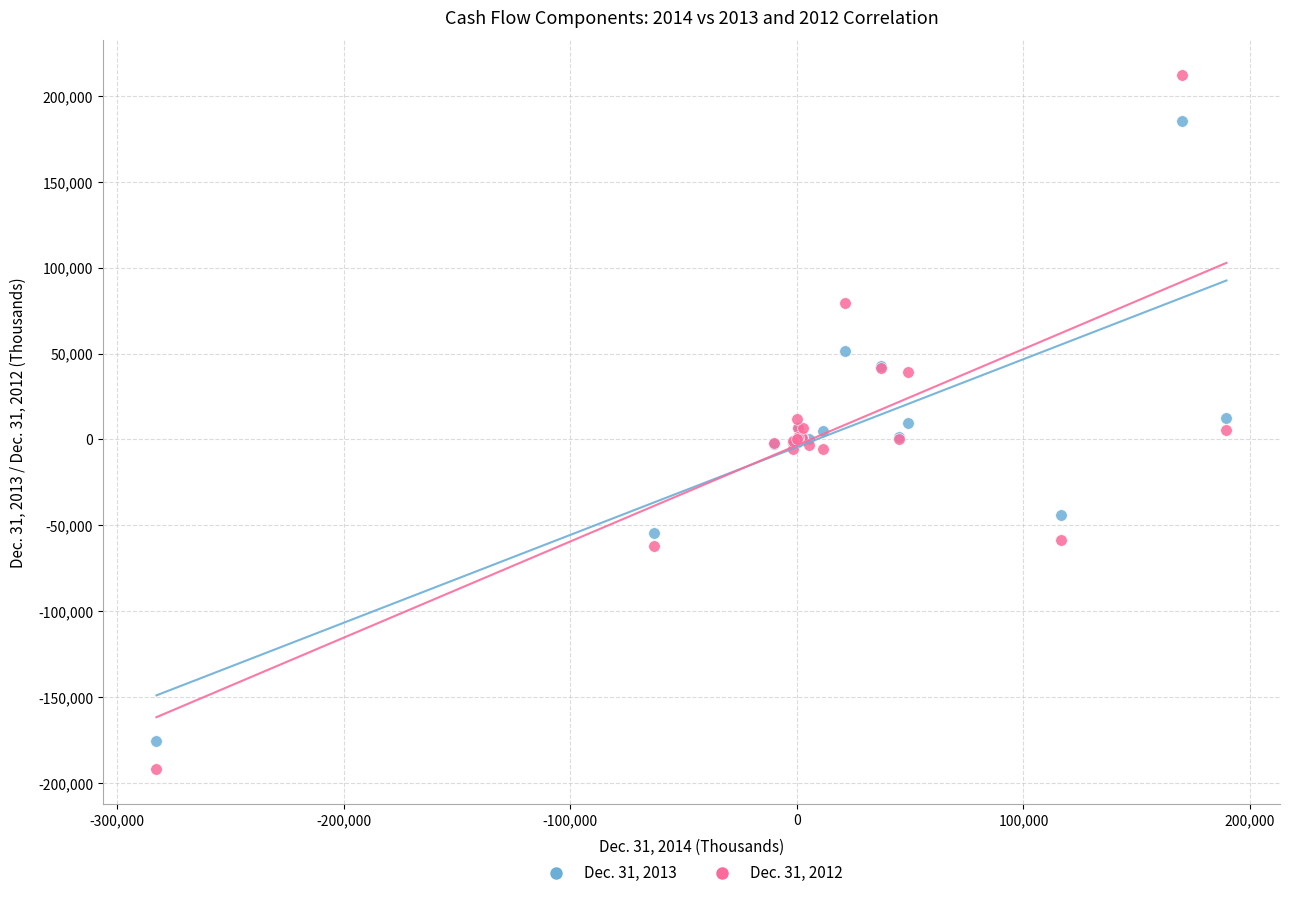

What is the X range (max minus min) for the scatter plot?

472248